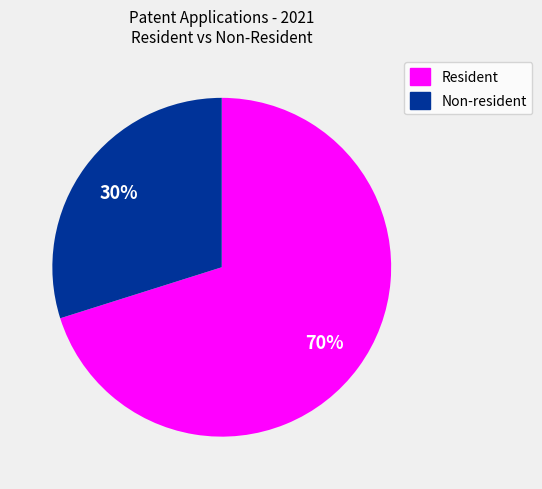

Combined, do Resident and Non-resident account for over 50%?

Yes